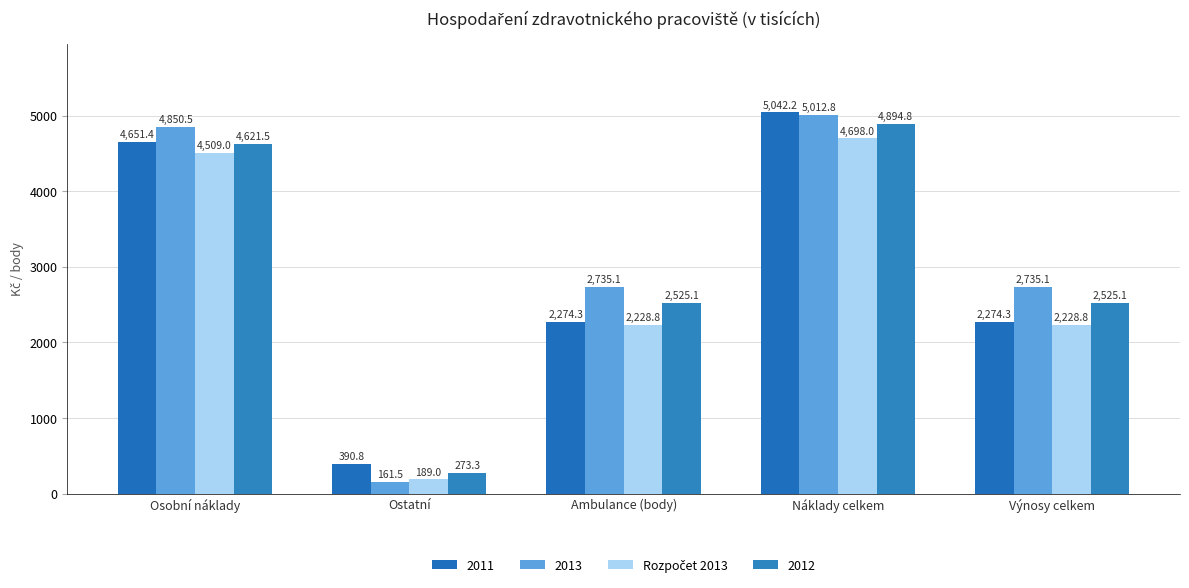

How many distinct data groups are displayed?

4